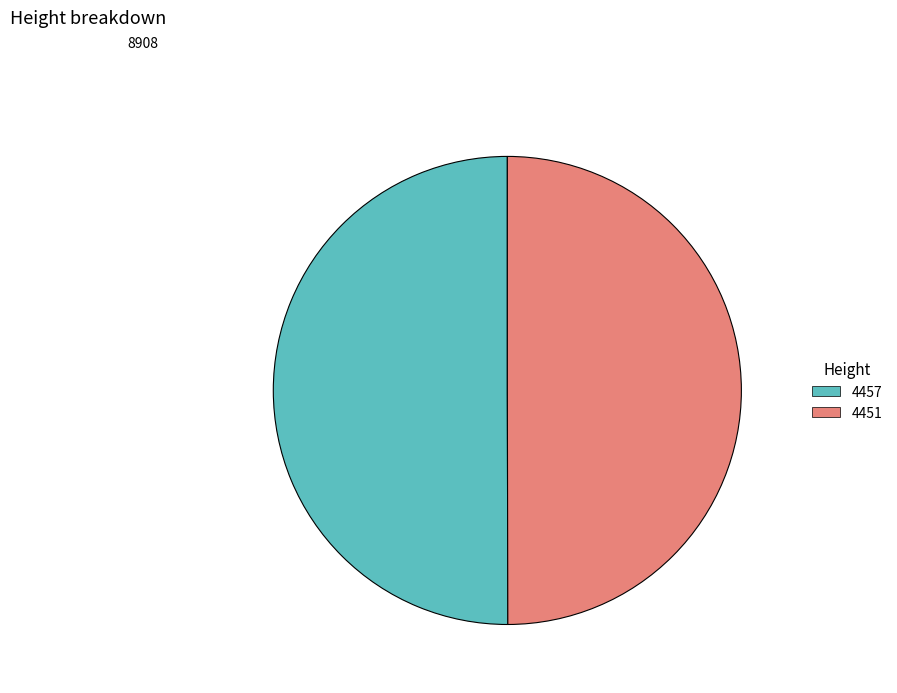

Do 4451 and 4457 together represent more than half of the pie?

Yes